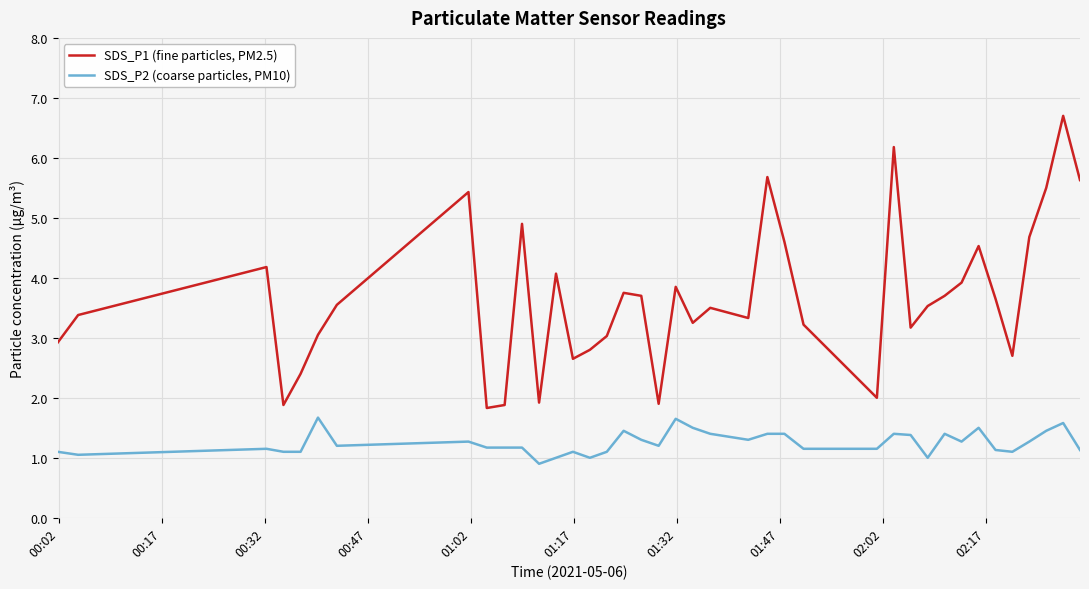

What is the smallest value displayed?

0.9